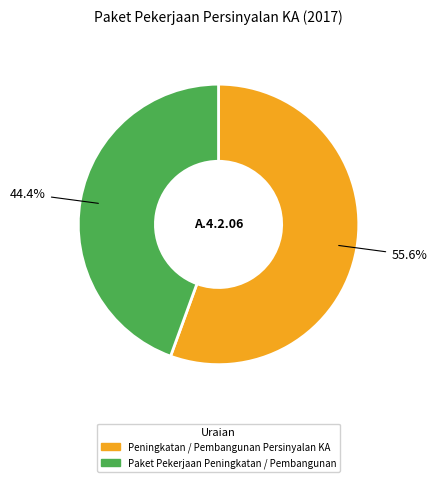

To the nearest percent, what is the difference between the Paket Pekerjaan Peningkatan / Pembangunan and Peningkatan / Pembangunan Persinyalan KA slice percentages?

11%